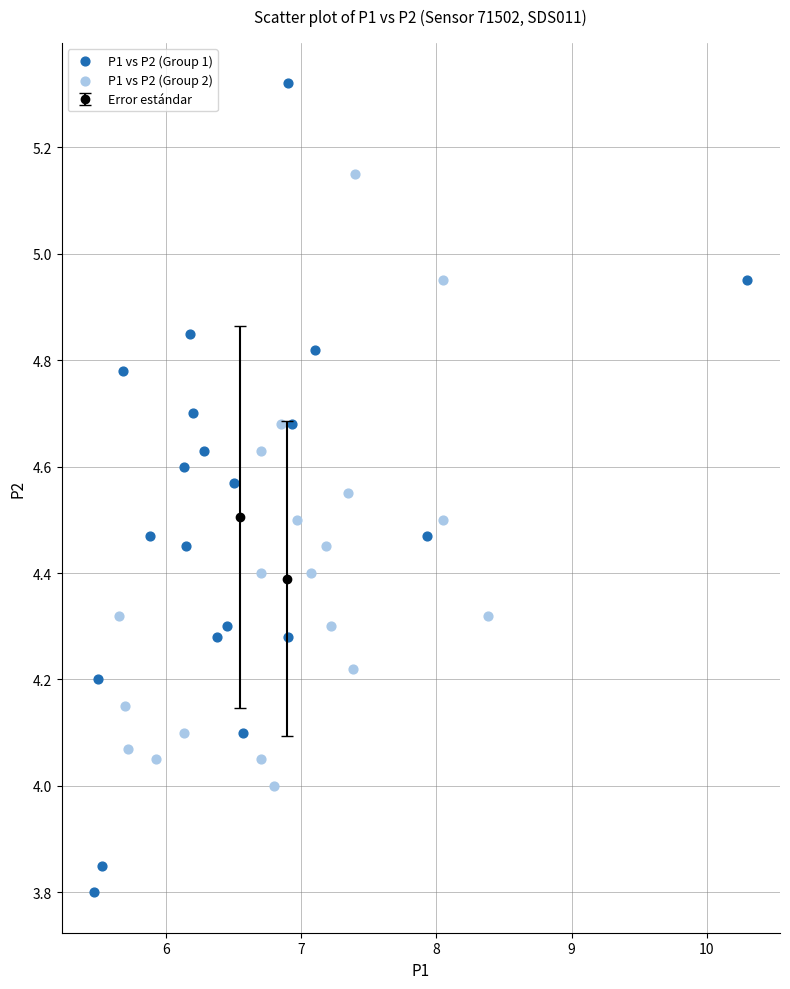

Which series has the largest Y range (max minus min)?

P1 vs P2 (Group 1)